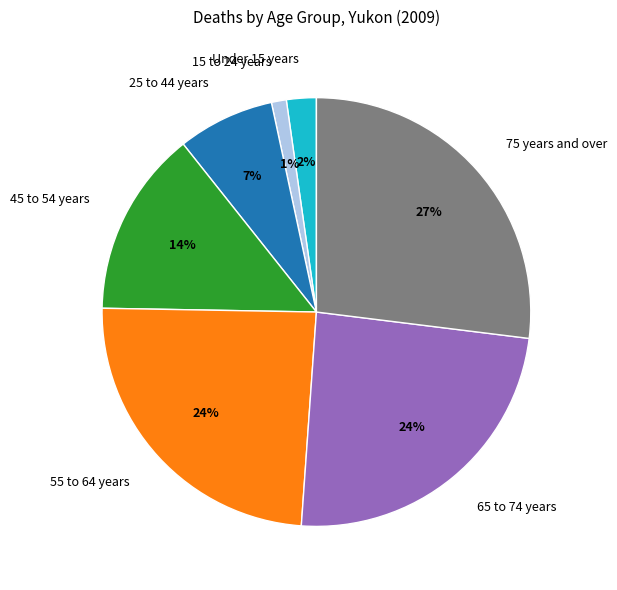

Is the sum of 45 to 54 years and 55 to 64 years greater than half?

No